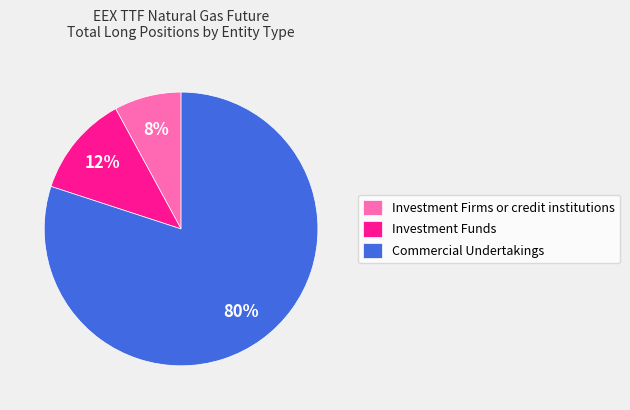

How many slices are in this pie chart?

3